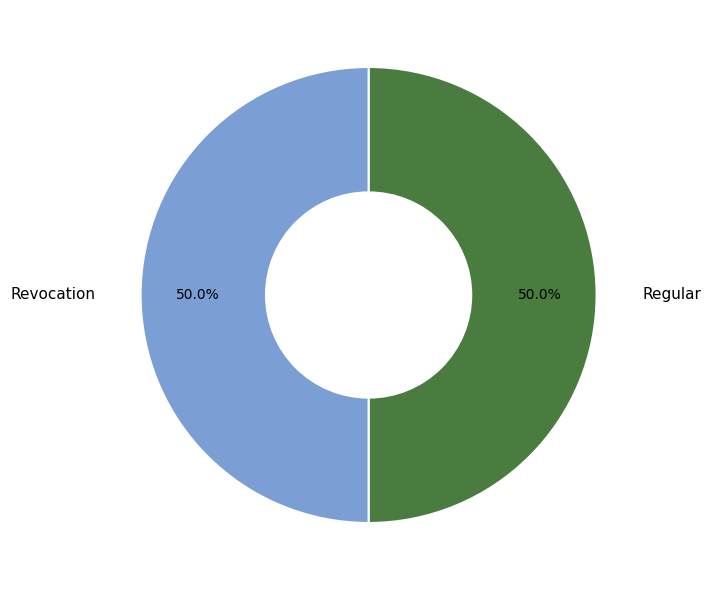

True or false: Regular accounts for 99% of the total.

False